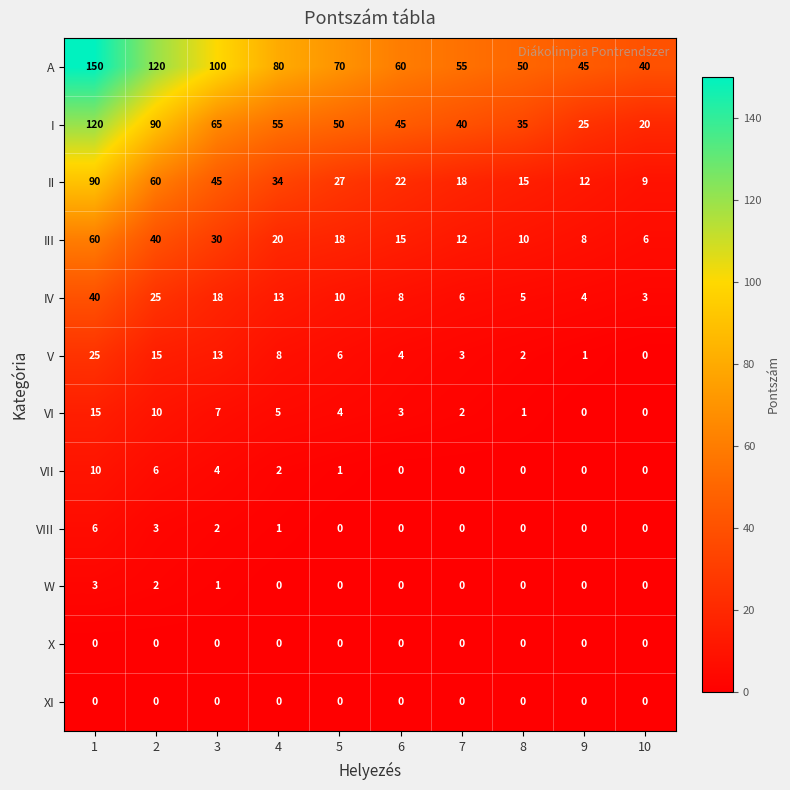

How many data points in VIII are above 0?

4